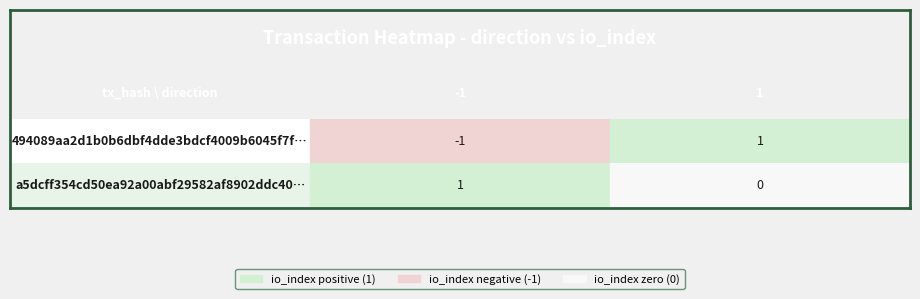

Which has a higher value, 0 or 1?

1